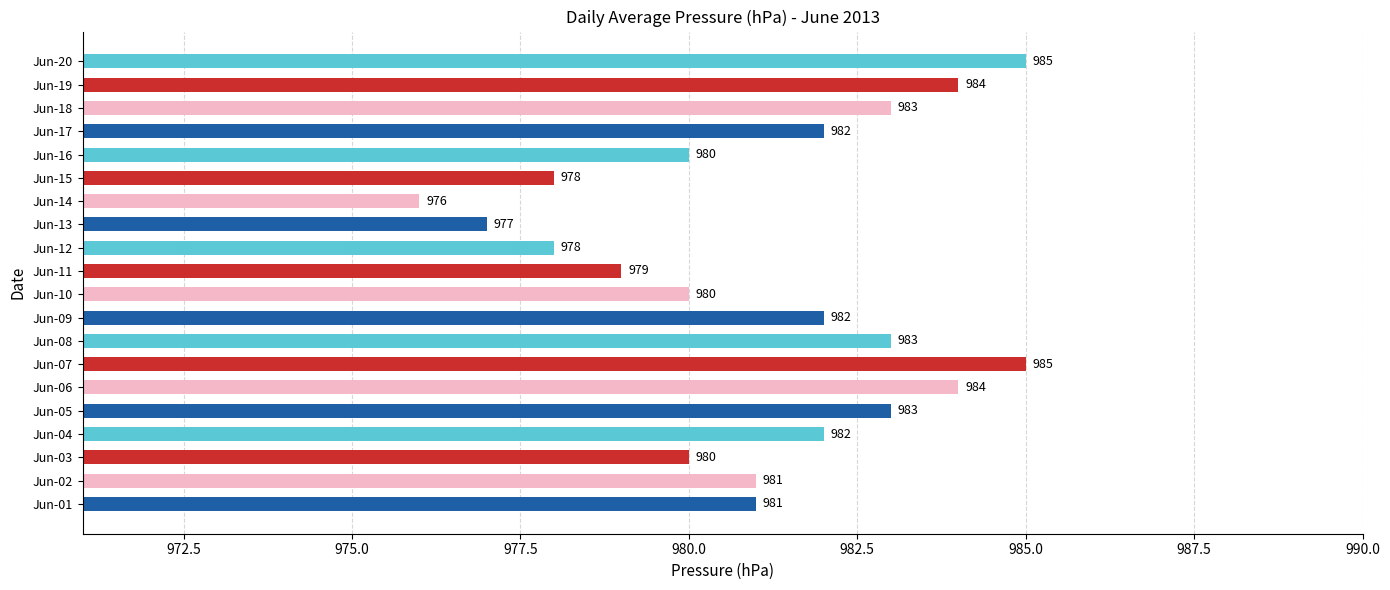

At which category does the chart reach its minimum across all series?

Jun-14